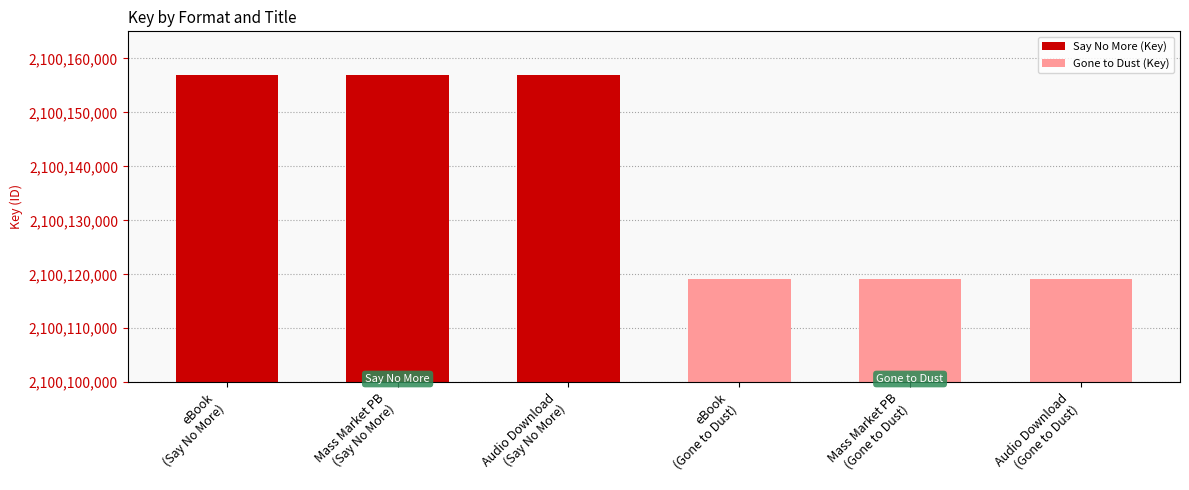

Which has a higher value, eBook
(Say No More) or Mass Market PB
(Say No More)?

eBook
(Say No More)